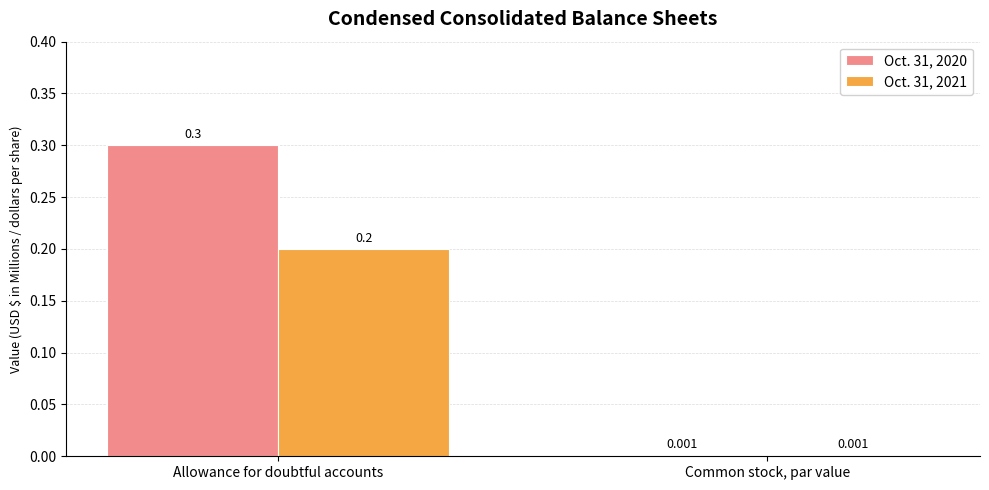

Which category has the highest value in the Oct. 31, 2020 series?

Allowance for doubtful accounts